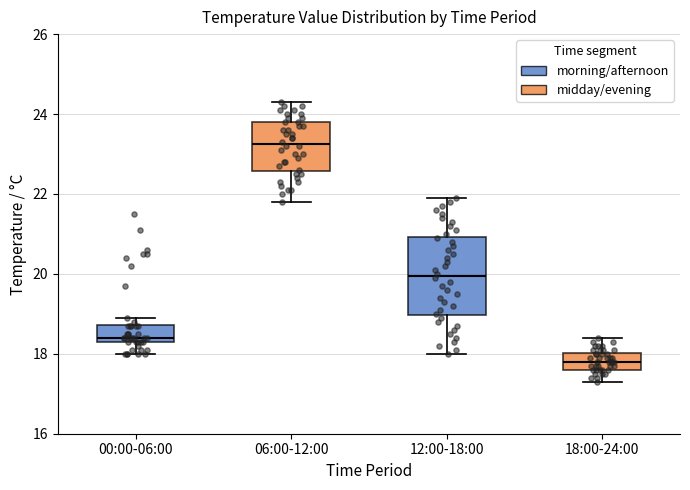

Reading left to right, read every box against the y-axis: the position of its median line, the range the box covers, and the ends of its whiskers. The values are not printed on the chart, so give them approximately, as read against the axis.

00:00-06:00: median 18.4 (just above the box's lower edge), box 18.4 to 18.8, whiskers 18.0 to 19.0
06:00-12:00: median 23.2, box 22.6 to 23.8, whiskers 21.8 to 24.4
12:00-18:00: median 20.0, box 19.0 to 21.0, whiskers 18.0 to 22.0
18:00-24:00: median 17.8, box 17.6 to 18.0, whiskers 17.4 to 18.4